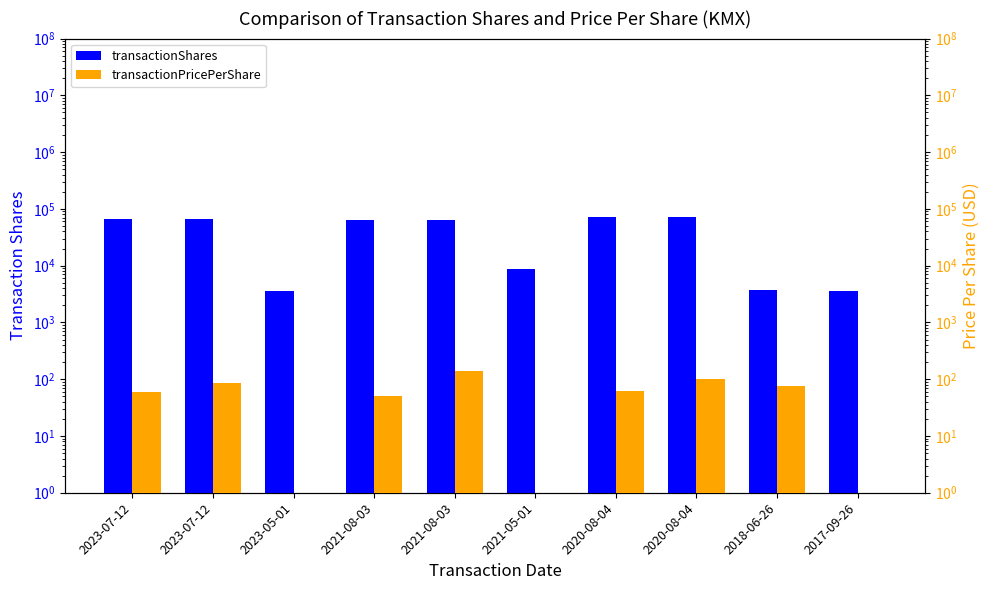

Rank the series by their maximum value, from highest to lowest.

transactionShares, transactionPricePerShare